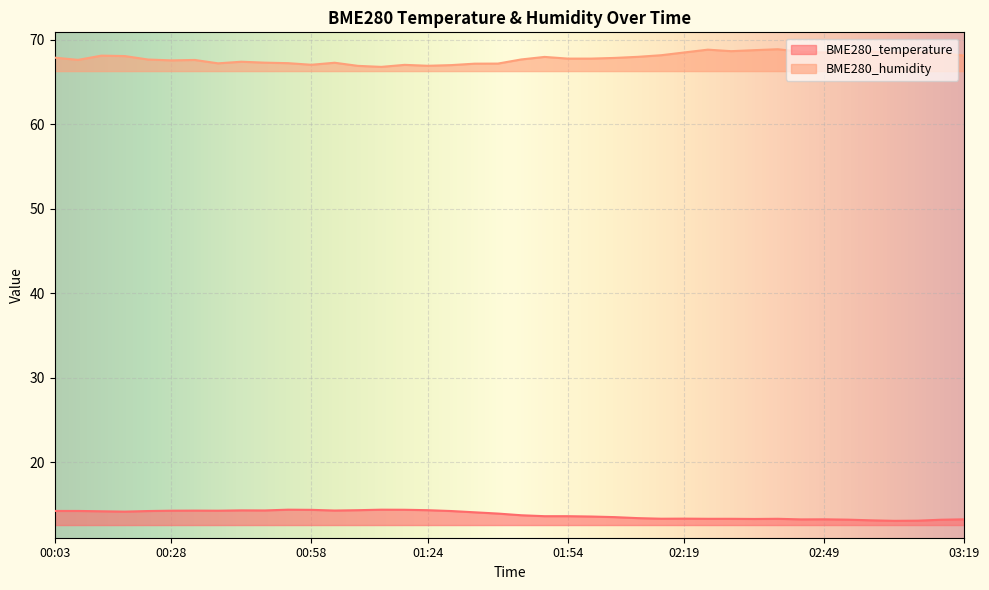

True or false: BME280_humidity and BME280_temperature cross at least once.

False